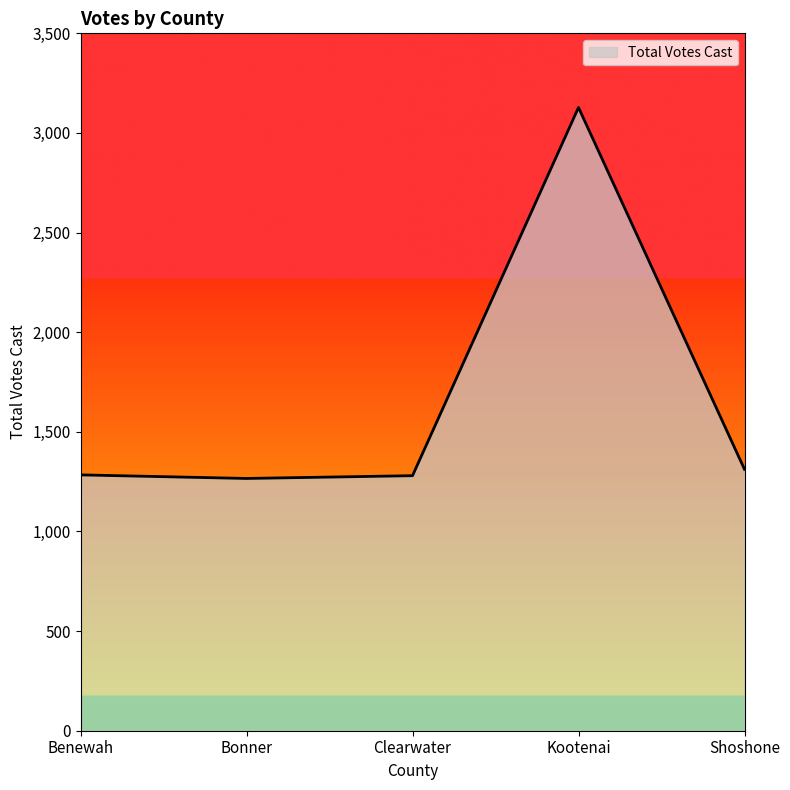

True or false: the data has more than 0 interior local peaks.

True